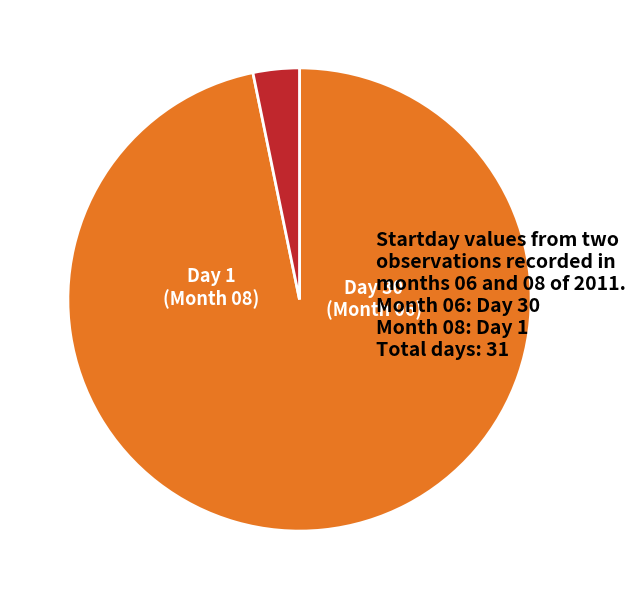

Does any single category account for the majority?

Yes